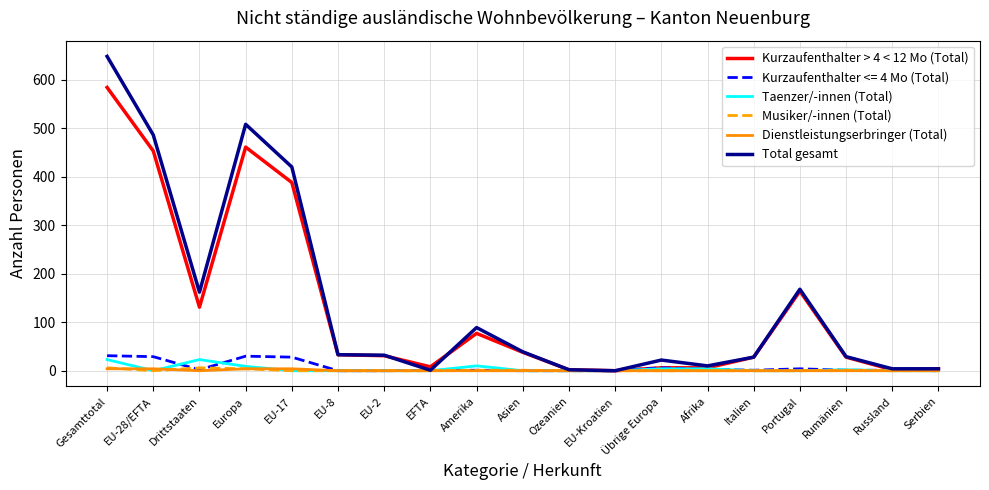

True or false: Total gesamt has a value of 857 at Europa.

False